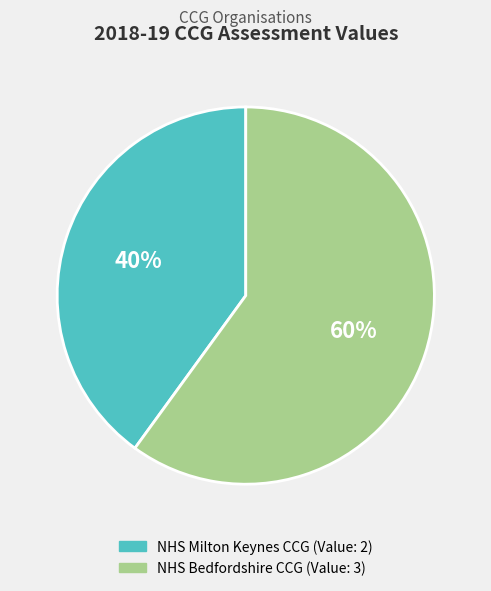

True or false: NHS Bedfordshire CCG accounts for 66% of the total.

False